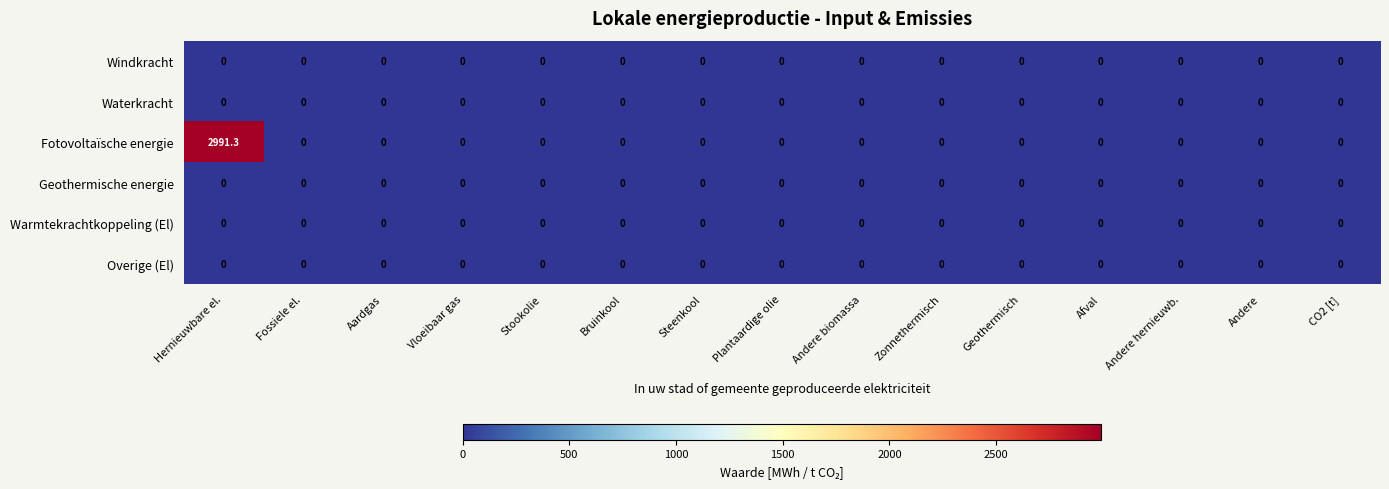

Which series has the widest spread of values?

Fotovoltaïsche energie